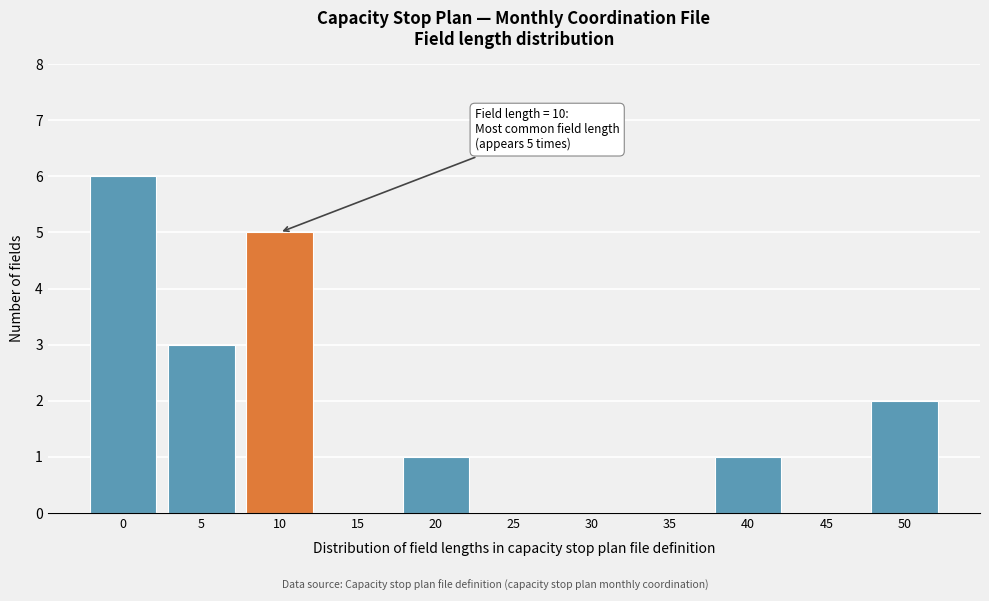

Reading left to right, list all the values displayed in this chart.

0=6	5=3	10=5	15=0	20=1	25=0	30=0	35=0	40=1	45=0	50=2